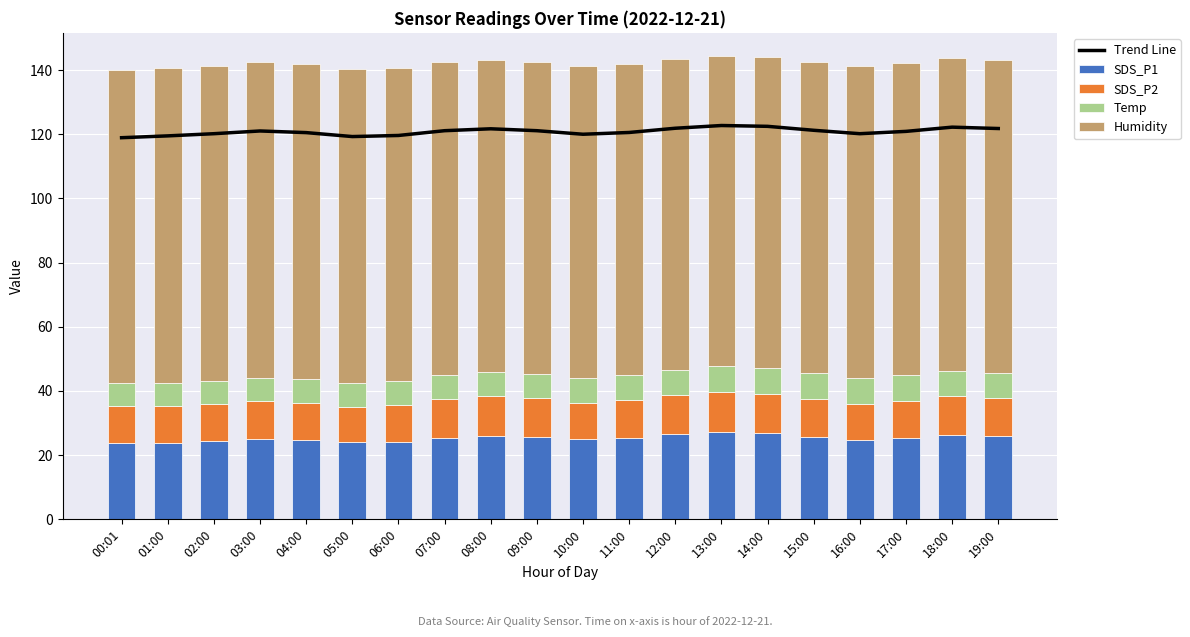

What is the difference between the maximum and minimum values in the SDS_P2 series?

1.3